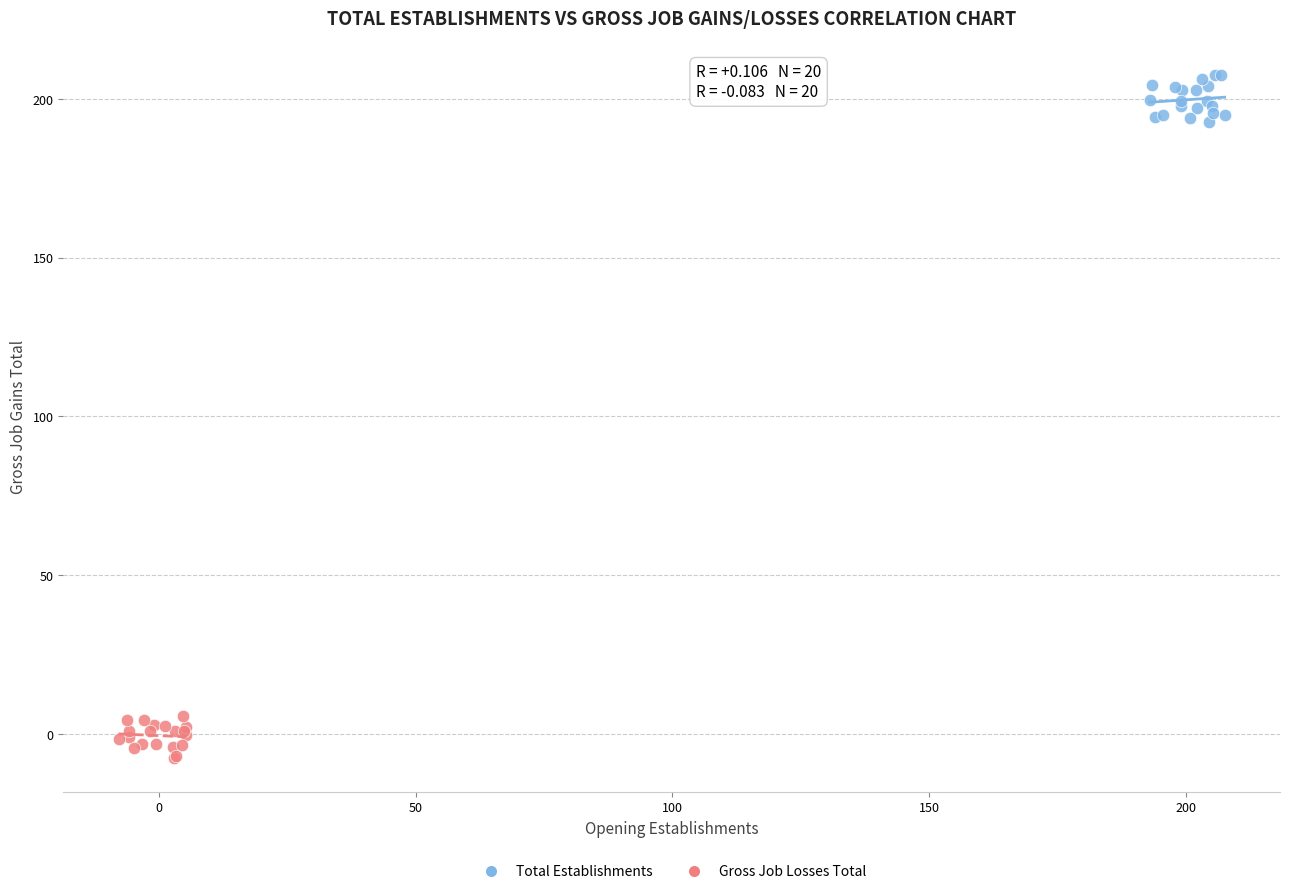

Which series contains the lowest Y value?

Gross Job Losses Total